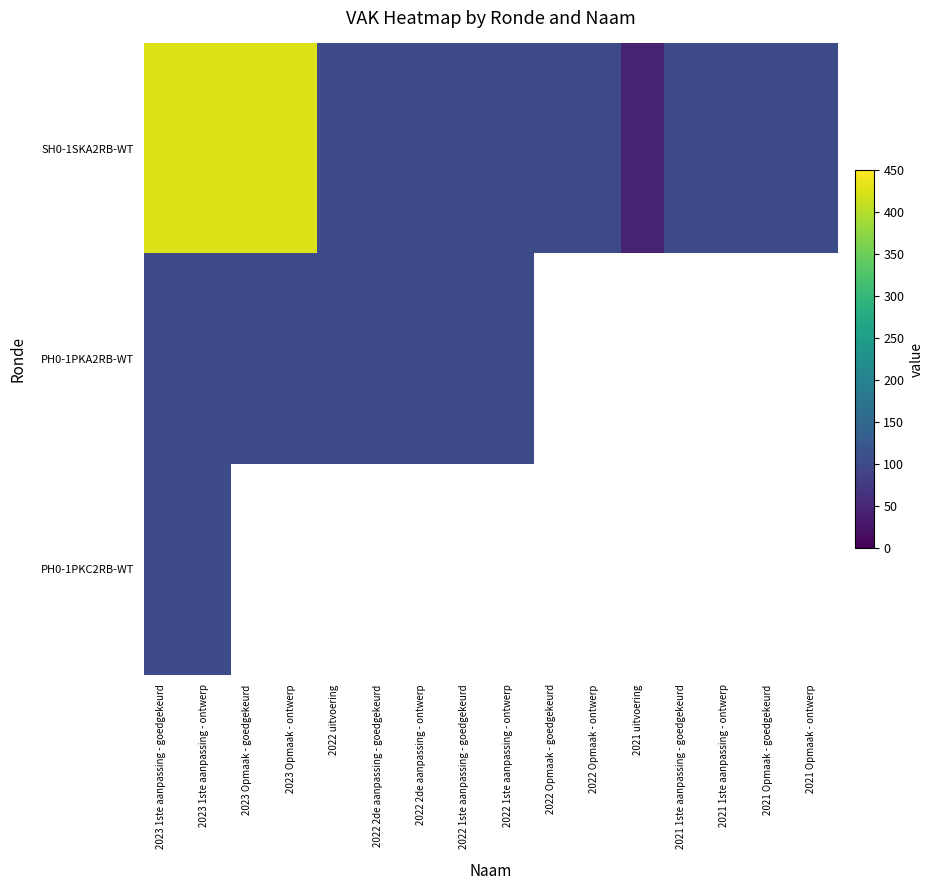

What is the maximum value for PH0-1PKC2RB-WT?

105.0